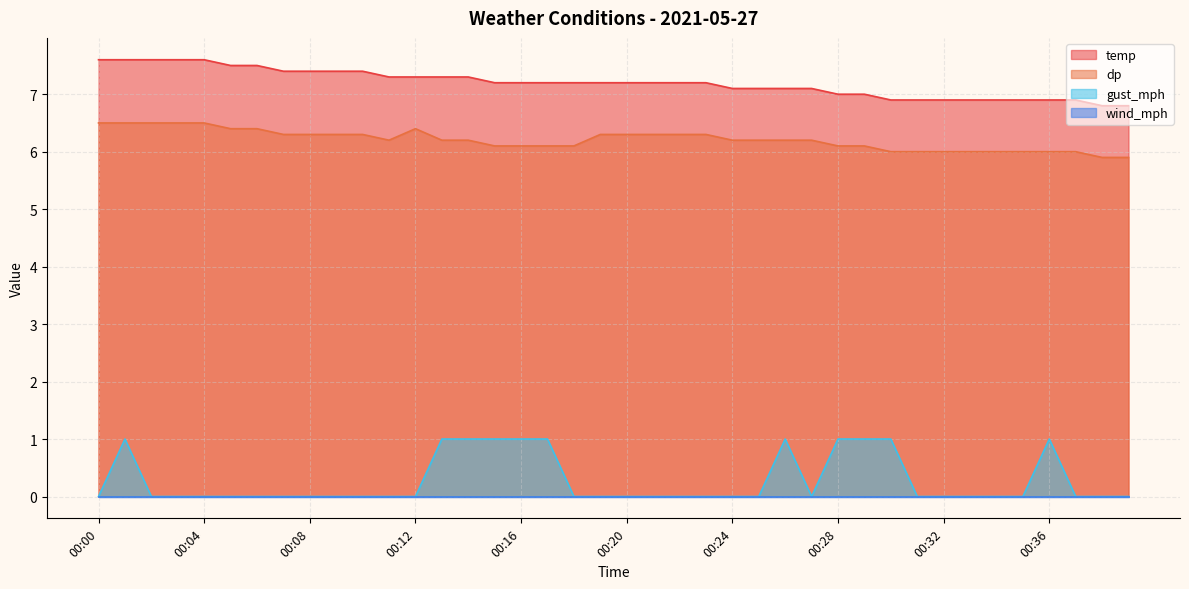

How many lines are shown in the chart?

4